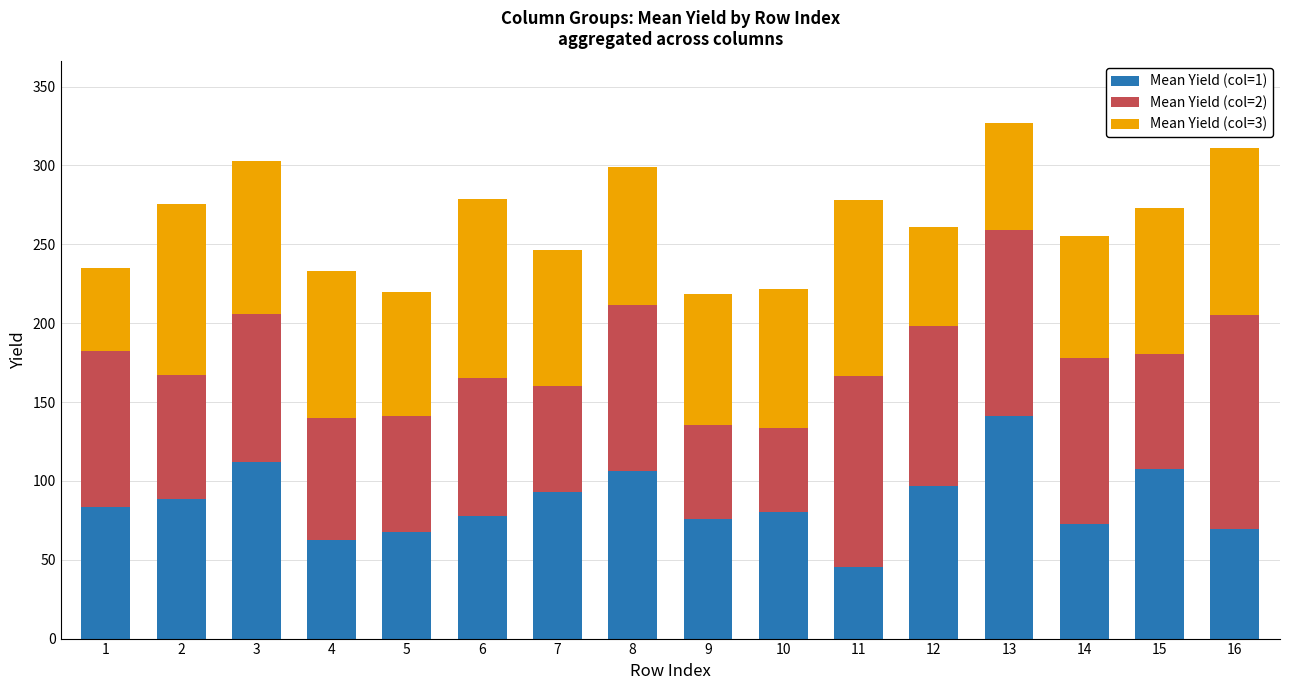

Does the chart contain stacked bars?

Yes